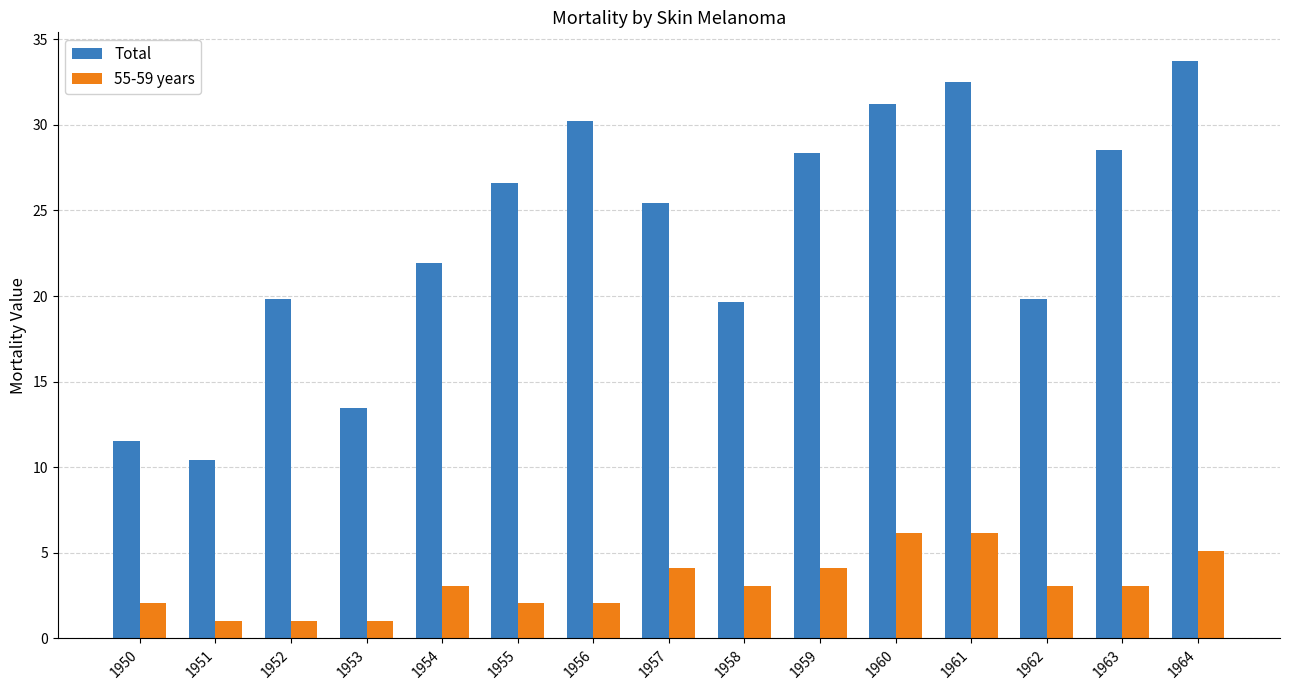

At 1960, list the series in order from largest to smallest.

Total, 55-59 years